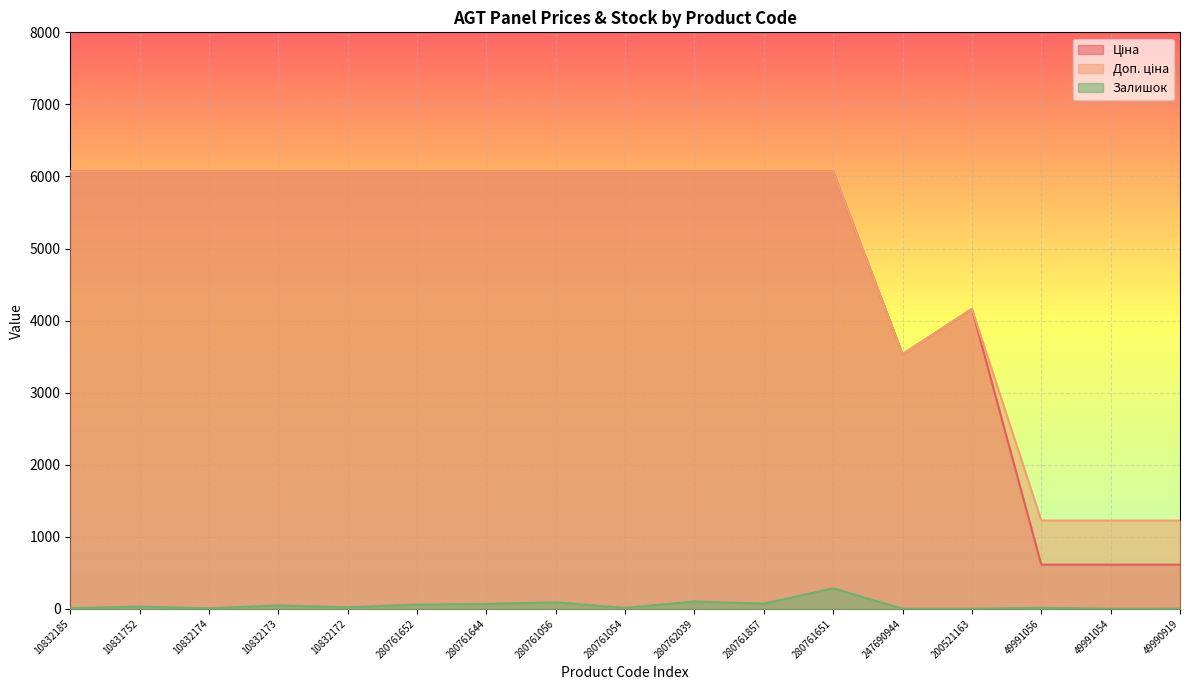

Is it true that Доп. ціна equals 8426.2 at 10831752?

False